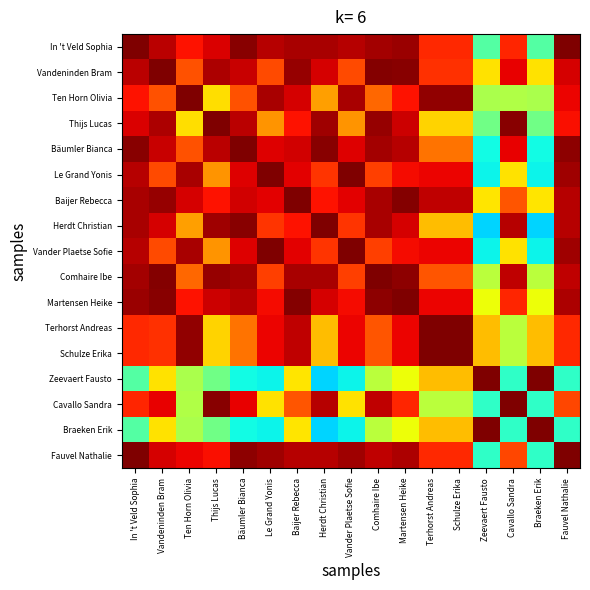

Reading right to left, extract all data points from this chart.

In 't Veld Sophia: Fauvel Nathalie=1.0	Braeken Erik=0.5	Cavallo Sandra=0.9	Zeevaert Fausto=0.5	Schulze Erika=0.9	Terhorst Andreas=0.9	Martensen Heike=1.0	Comhaire Ibe=1.0	Vander Plaetse Sofie=0.9	Herdt Christian=1.0	Baijer Rebecca=1.0	Le Grand Yonis=0.9	Bäumler Bianca=1.0	Thijs Lucas=0.9	Ten Horn Olivia=0.9	Vandeninden Bram=0.9	In 't Veld Sophia=1.0
Vandeninden Bram: Fauvel Nathalie=0.9	Braeken Erik=0.7	Cavallo Sandra=0.9	Zeevaert Fausto=0.7	Schulze Erika=0.9	Terhorst Andreas=0.9	Martensen Heike=1.0	Comhaire Ibe=1.0	Vander Plaetse Sofie=0.8	Herdt Christian=0.9	Baijer Rebecca=1.0	Le Grand Yonis=0.8	Bäumler Bianca=0.9	Thijs Lucas=1.0	Ten Horn Olivia=0.8	Vandeninden Bram=1.0	In 't Veld Sophia=0.9
Ten Horn Olivia: Fauvel Nathalie=0.9	Braeken Erik=0.6	Cavallo Sandra=0.6	Zeevaert Fausto=0.6	Schulze Erika=1.0	Terhorst Andreas=1.0	Martensen Heike=0.9	Comhaire Ibe=0.8	Vander Plaetse Sofie=1.0	Herdt Christian=0.7	Baijer Rebecca=0.9	Le Grand Yonis=1.0	Bäumler Bianca=0.8	Thijs Lucas=0.7	Ten Horn Olivia=1.0	Vandeninden Bram=0.8	In 't Veld Sophia=0.9
Thijs Lucas: Fauvel Nathalie=0.9	Braeken Erik=0.5	Cavallo Sandra=1.0	Zeevaert Fausto=0.5	Schulze Erika=0.7	Terhorst Andreas=0.7	Martensen Heike=0.9	Comhaire Ibe=1.0	Vander Plaetse Sofie=0.8	Herdt Christian=1.0	Baijer Rebecca=0.9	Le Grand Yonis=0.8	Bäumler Bianca=0.9	Thijs Lucas=1.0	Ten Horn Olivia=0.7	Vandeninden Bram=1.0	In 't Veld Sophia=0.9
Bäumler Bianca: Fauvel Nathalie=1.0	Braeken Erik=0.4	Cavallo Sandra=0.9	Zeevaert Fausto=0.4	Schulze Erika=0.8	Terhorst Andreas=0.8	Martensen Heike=1.0	Comhaire Ibe=1.0	Vander Plaetse Sofie=0.9	Herdt Christian=1.0	Baijer Rebecca=0.9	Le Grand Yonis=0.9	Bäumler Bianca=1.0	Thijs Lucas=0.9	Ten Horn Olivia=0.8	Vandeninden Bram=0.9	In 't Veld Sophia=1.0
Le Grand Yonis: Fauvel Nathalie=1.0	Braeken Erik=0.4	Cavallo Sandra=0.7	Zeevaert Fausto=0.4	Schulze Erika=0.9	Terhorst Andreas=0.9	Martensen Heike=0.9	Comhaire Ibe=0.8	Vander Plaetse Sofie=1.0	Herdt Christian=0.9	Baijer Rebecca=0.9	Le Grand Yonis=1.0	Bäumler Bianca=0.9	Thijs Lucas=0.8	Ten Horn Olivia=1.0	Vandeninden Bram=0.8	In 't Veld Sophia=0.9
Baijer Rebecca: Fauvel Nathalie=1.0	Braeken Erik=0.7	Cavallo Sandra=0.8	Zeevaert Fausto=0.7	Schulze Erika=0.9	Terhorst Andreas=0.9	Martensen Heike=1.0	Comhaire Ibe=1.0	Vander Plaetse Sofie=0.9	Herdt Christian=0.9	Baijer Rebecca=1.0	Le Grand Yonis=0.9	Bäumler Bianca=0.9	Thijs Lucas=0.9	Ten Horn Olivia=0.9	Vandeninden Bram=1.0	In 't Veld Sophia=1.0
Herdt Christian: Fauvel Nathalie=1.0	Braeken Erik=0.3	Cavallo Sandra=1.0	Zeevaert Fausto=0.3	Schulze Erika=0.7	Terhorst Andreas=0.7	Martensen Heike=0.9	Comhaire Ibe=1.0	Vander Plaetse Sofie=0.9	Herdt Christian=1.0	Baijer Rebecca=0.9	Le Grand Yonis=0.9	Bäumler Bianca=1.0	Thijs Lucas=1.0	Ten Horn Olivia=0.7	Vandeninden Bram=0.9	In 't Veld Sophia=1.0
Vander Plaetse Sofie: Fauvel Nathalie=1.0	Braeken Erik=0.4	Cavallo Sandra=0.7	Zeevaert Fausto=0.4	Schulze Erika=0.9	Terhorst Andreas=0.9	Martensen Heike=0.9	Comhaire Ibe=0.8	Vander Plaetse Sofie=1.0	Herdt Christian=0.9	Baijer Rebecca=0.9	Le Grand Yonis=1.0	Bäumler Bianca=0.9	Thijs Lucas=0.8	Ten Horn Olivia=1.0	Vandeninden Bram=0.8	In 't Veld Sophia=0.9
Comhaire Ibe: Fauvel Nathalie=0.9	Braeken Erik=0.6	Cavallo Sandra=0.9	Zeevaert Fausto=0.6	Schulze Erika=0.8	Terhorst Andreas=0.8	Martensen Heike=1.0	Comhaire Ibe=1.0	Vander Plaetse Sofie=0.8	Herdt Christian=1.0	Baijer Rebecca=1.0	Le Grand Yonis=0.8	Bäumler Bianca=1.0	Thijs Lucas=1.0	Ten Horn Olivia=0.8	Vandeninden Bram=1.0	In 't Veld Sophia=1.0
Martensen Heike: Fauvel Nathalie=1.0	Braeken Erik=0.6	Cavallo Sandra=0.9	Zeevaert Fausto=0.6	Schulze Erika=0.9	Terhorst Andreas=0.9	Martensen Heike=1.0	Comhaire Ibe=1.0	Vander Plaetse Sofie=0.9	Herdt Christian=0.9	Baijer Rebecca=1.0	Le Grand Yonis=0.9	Bäumler Bianca=1.0	Thijs Lucas=0.9	Ten Horn Olivia=0.9	Vandeninden Bram=1.0	In 't Veld Sophia=1.0
Terhorst Andreas: Fauvel Nathalie=0.9	Braeken Erik=0.7	Cavallo Sandra=0.6	Zeevaert Fausto=0.7	Schulze Erika=1.0	Terhorst Andreas=1.0	Martensen Heike=0.9	Comhaire Ibe=0.8	Vander Plaetse Sofie=0.9	Herdt Christian=0.7	Baijer Rebecca=0.9	Le Grand Yonis=0.9	Bäumler Bianca=0.8	Thijs Lucas=0.7	Ten Horn Olivia=1.0	Vandeninden Bram=0.9	In 't Veld Sophia=0.9
Schulze Erika: Fauvel Nathalie=0.9	Braeken Erik=0.7	Cavallo Sandra=0.6	Zeevaert Fausto=0.7	Schulze Erika=1.0	Terhorst Andreas=1.0	Martensen Heike=0.9	Comhaire Ibe=0.8	Vander Plaetse Sofie=0.9	Herdt Christian=0.7	Baijer Rebecca=0.9	Le Grand Yonis=0.9	Bäumler Bianca=0.8	Thijs Lucas=0.7	Ten Horn Olivia=1.0	Vandeninden Bram=0.9	In 't Veld Sophia=0.9
Zeevaert Fausto: Fauvel Nathalie=0.4	Braeken Erik=1.0	Cavallo Sandra=0.4	Zeevaert Fausto=1.0	Schulze Erika=0.7	Terhorst Andreas=0.7	Martensen Heike=0.6	Comhaire Ibe=0.6	Vander Plaetse Sofie=0.4	Herdt Christian=0.3	Baijer Rebecca=0.7	Le Grand Yonis=0.4	Bäumler Bianca=0.4	Thijs Lucas=0.5	Ten Horn Olivia=0.6	Vandeninden Bram=0.7	In 't Veld Sophia=0.5
Cavallo Sandra: Fauvel Nathalie=0.8	Braeken Erik=0.4	Cavallo Sandra=1.0	Zeevaert Fausto=0.4	Schulze Erika=0.6	Terhorst Andreas=0.6	Martensen Heike=0.9	Comhaire Ibe=0.9	Vander Plaetse Sofie=0.7	Herdt Christian=1.0	Baijer Rebecca=0.8	Le Grand Yonis=0.7	Bäumler Bianca=0.9	Thijs Lucas=1.0	Ten Horn Olivia=0.6	Vandeninden Bram=0.9	In 't Veld Sophia=0.9
Braeken Erik: Fauvel Nathalie=0.4	Braeken Erik=1.0	Cavallo Sandra=0.4	Zeevaert Fausto=1.0	Schulze Erika=0.7	Terhorst Andreas=0.7	Martensen Heike=0.6	Comhaire Ibe=0.6	Vander Plaetse Sofie=0.4	Herdt Christian=0.3	Baijer Rebecca=0.7	Le Grand Yonis=0.4	Bäumler Bianca=0.4	Thijs Lucas=0.5	Ten Horn Olivia=0.6	Vandeninden Bram=0.7	In 't Veld Sophia=0.5
Fauvel Nathalie: Fauvel Nathalie=1.0	Braeken Erik=0.4	Cavallo Sandra=0.8	Zeevaert Fausto=0.4	Schulze Erika=0.9	Terhorst Andreas=0.9	Martensen Heike=1.0	Comhaire Ibe=0.9	Vander Plaetse Sofie=1.0	Herdt Christian=1.0	Baijer Rebecca=1.0	Le Grand Yonis=1.0	Bäumler Bianca=1.0	Thijs Lucas=0.9	Ten Horn Olivia=0.9	Vandeninden Bram=0.9	In 't Veld Sophia=1.0